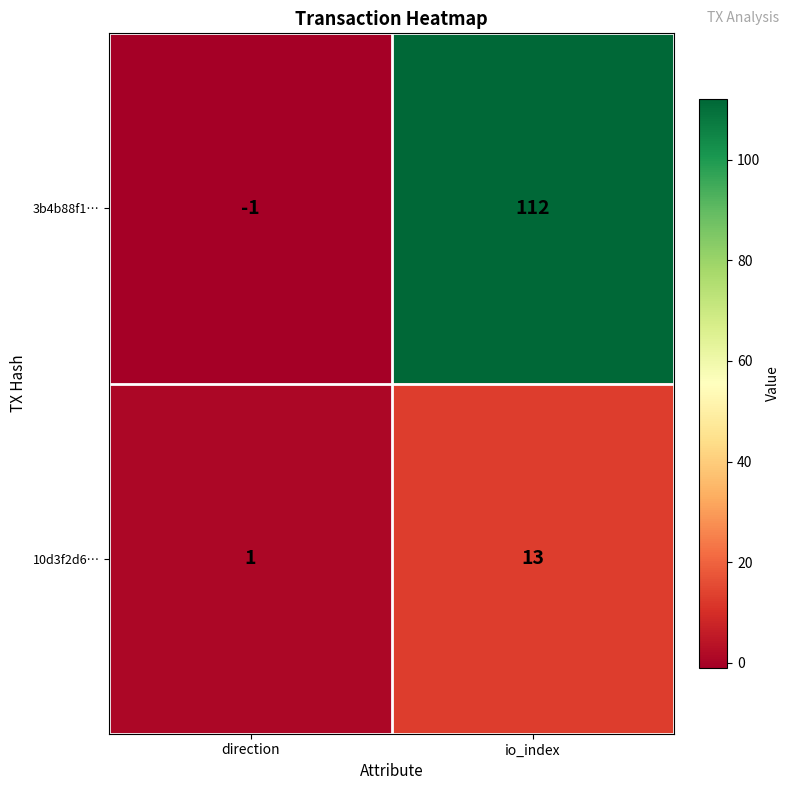

Between direction and io_index, which series saw the biggest shift?

3b4b88f1…